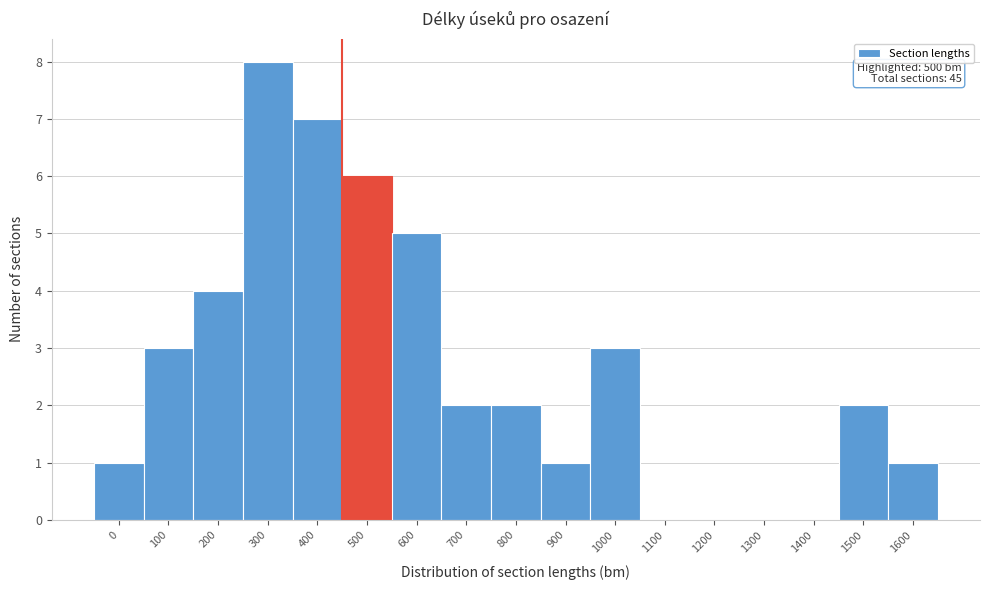

Reading right to left, extract all data points from this chart.

1600=1	1500=2	1400=0	1300=0	1200=0	1100=0	1000=3	900=1	800=2	700=2	600=5	500=6	400=7	300=8	200=4	100=3	0=1